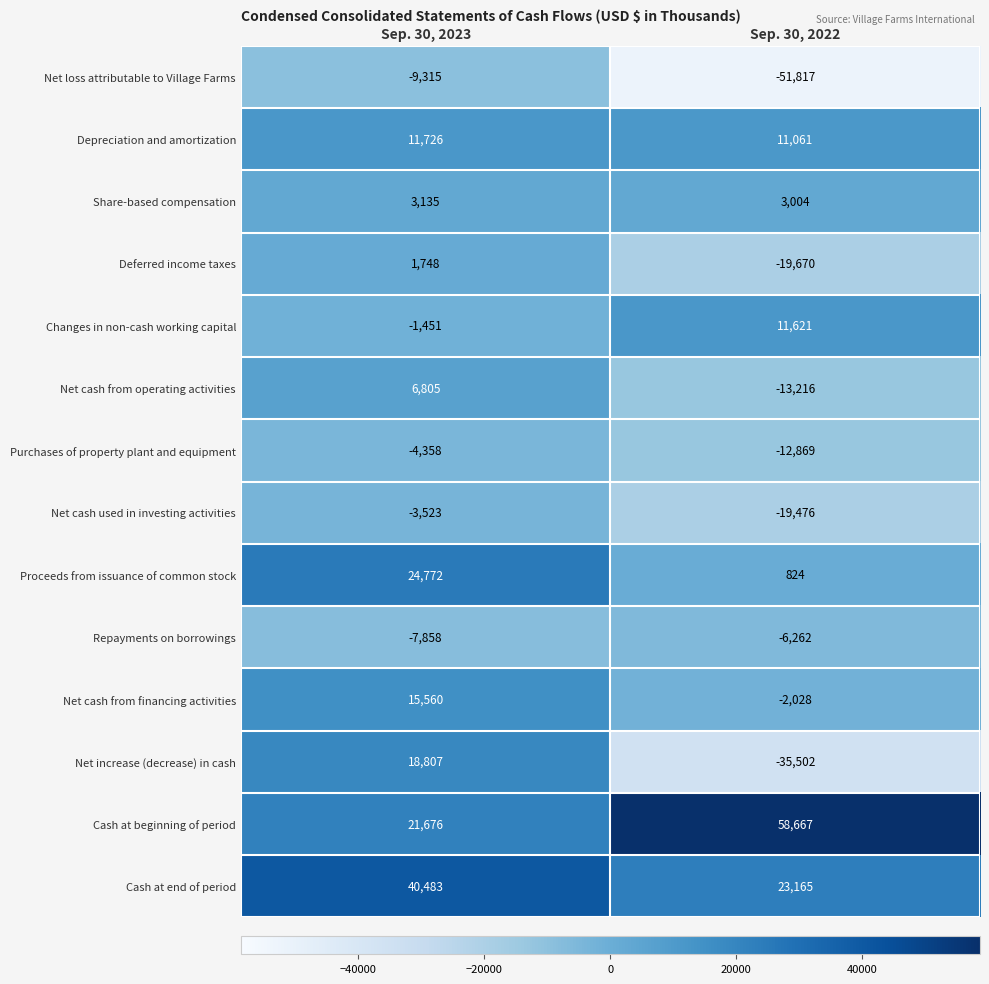

Which label corresponds to the largest value in the chart?

Sep. 30, 2022